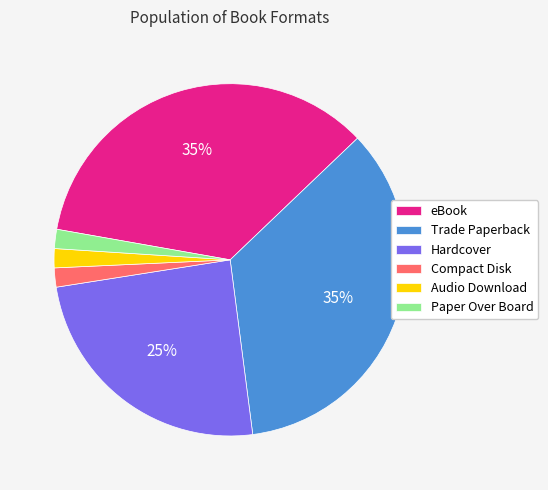

Is there any slice that represents more than half of the pie?

No